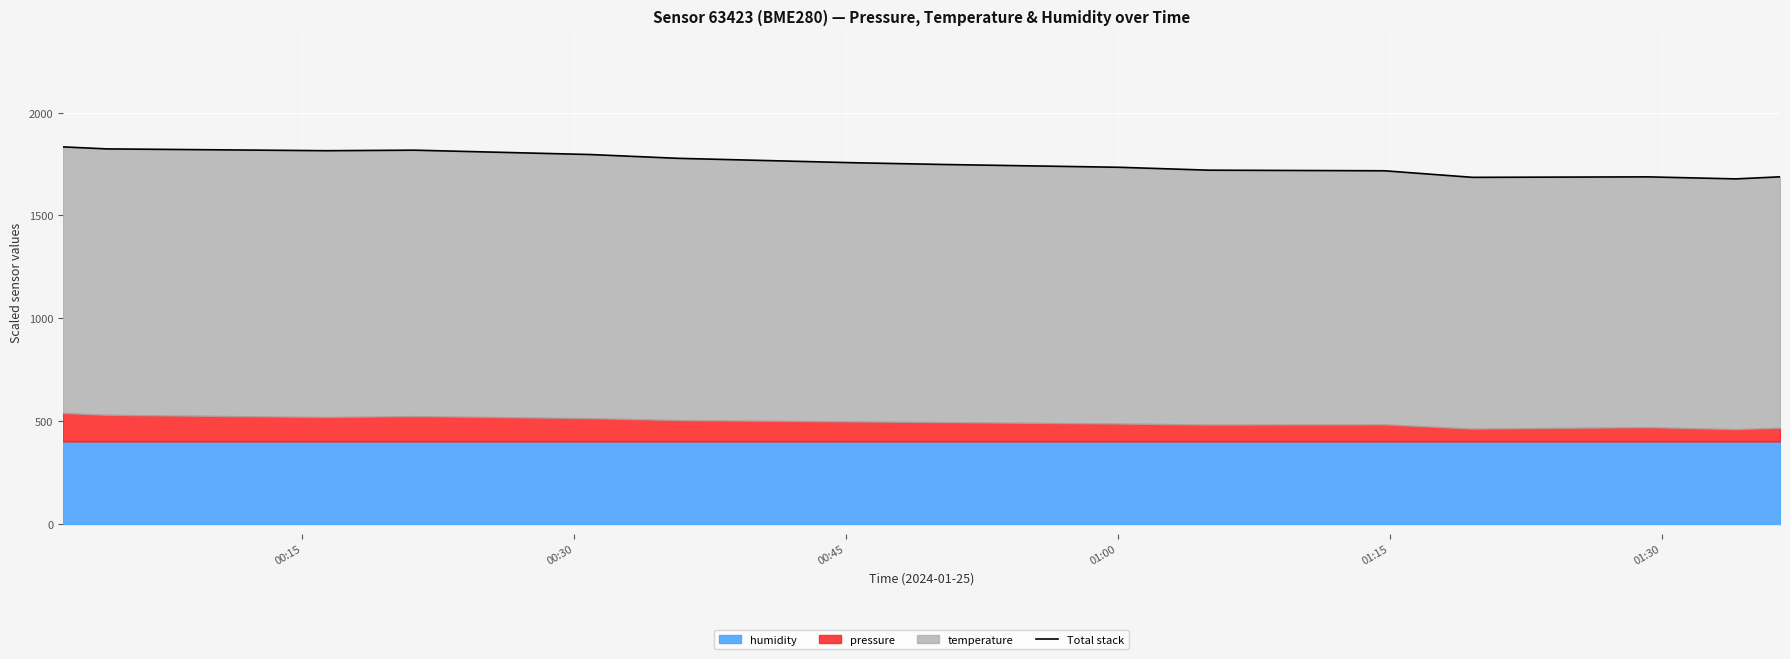

What is the difference between the maximum and minimum values?

155.8